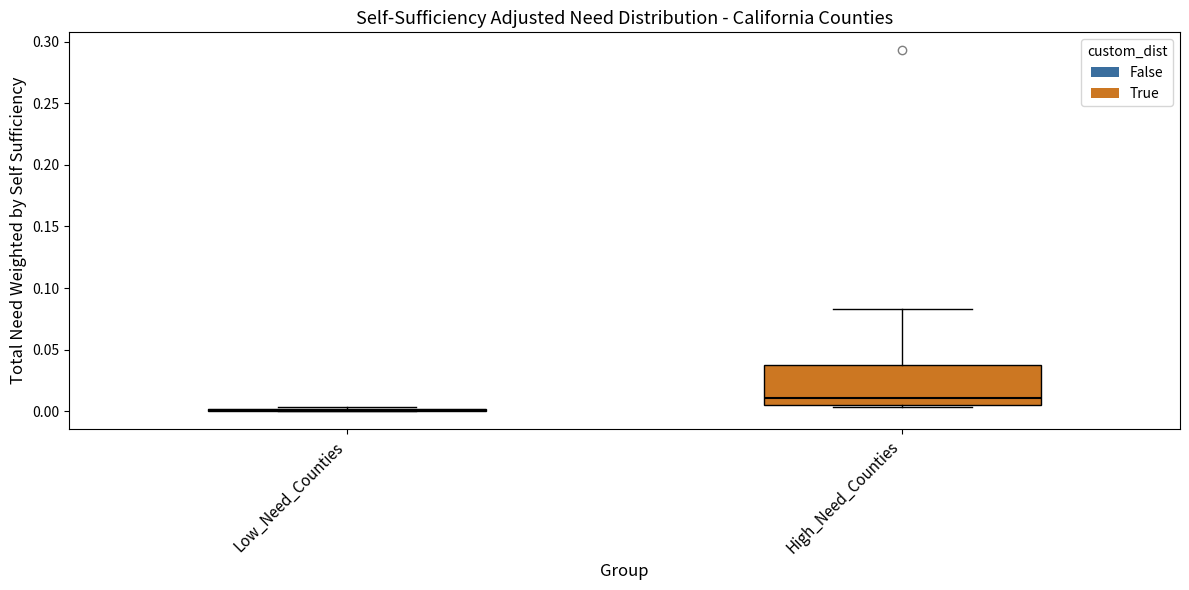

Reading left to right, transcribe this box plot: for each box, give where its median line is, the range the box spans, and where its two whiskers end, as read against the y-axis. The values are not printed on the chart, so give them approximately, as read against the axis.

Low_Need_Counties: box collapsed to a line at 0.000, whiskers 0.000 to 0.005
High_Need_Counties: median 0.010, box 0.005 to 0.035, whiskers 0.005 (just below the box's lower edge) to 0.085